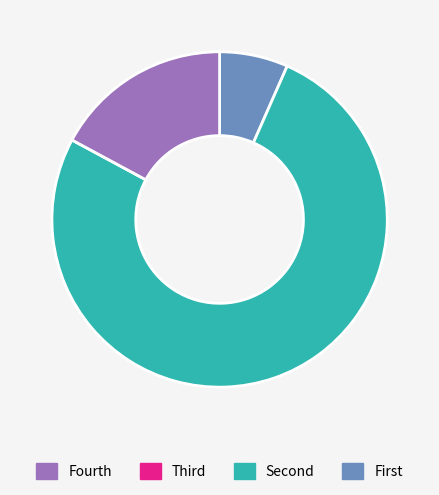

Does any single category account for the majority?

Yes